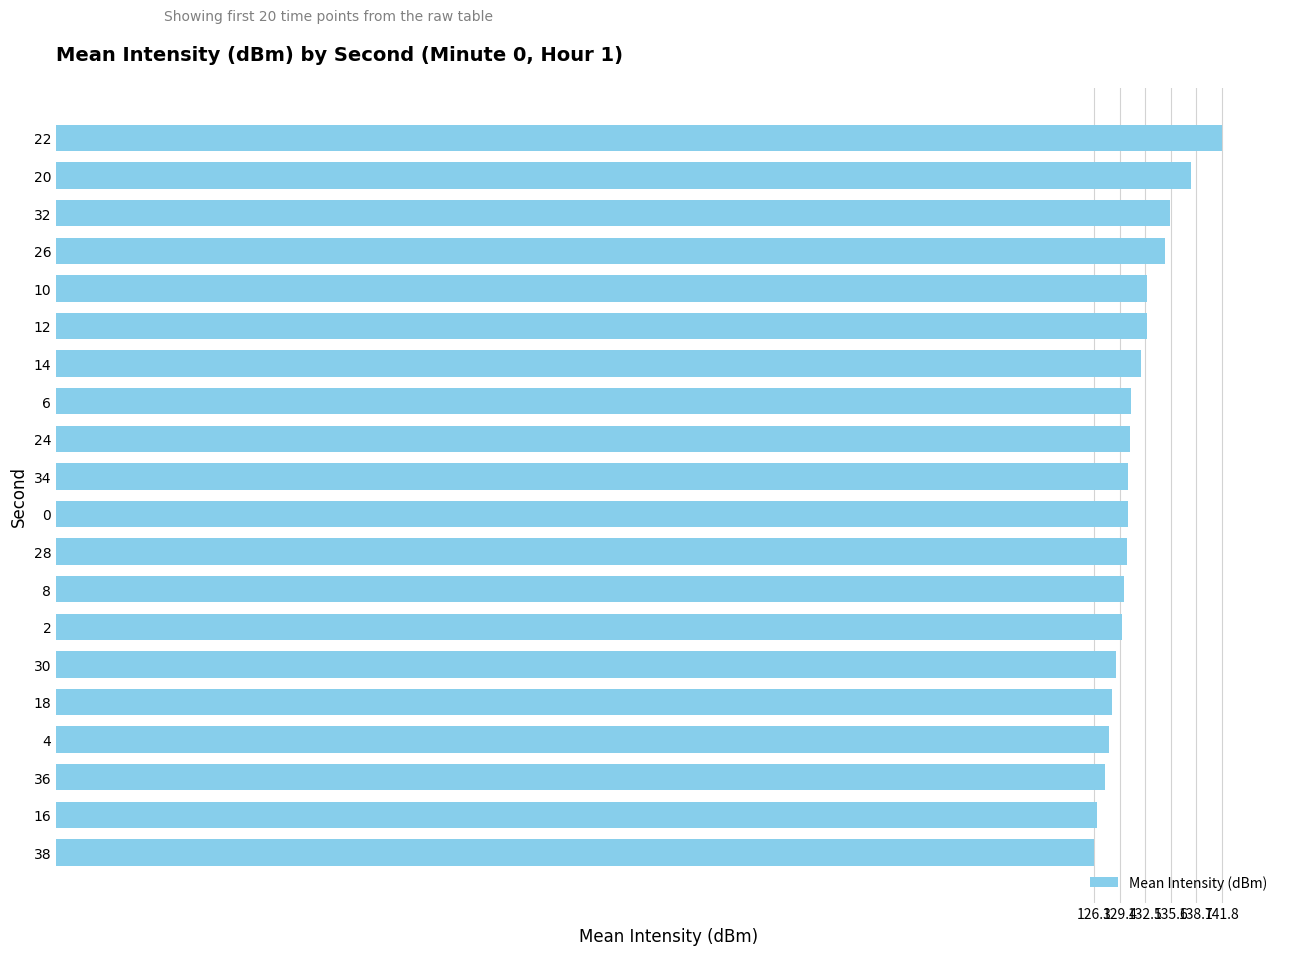

What is the minimum value shown in the chart?

126.3